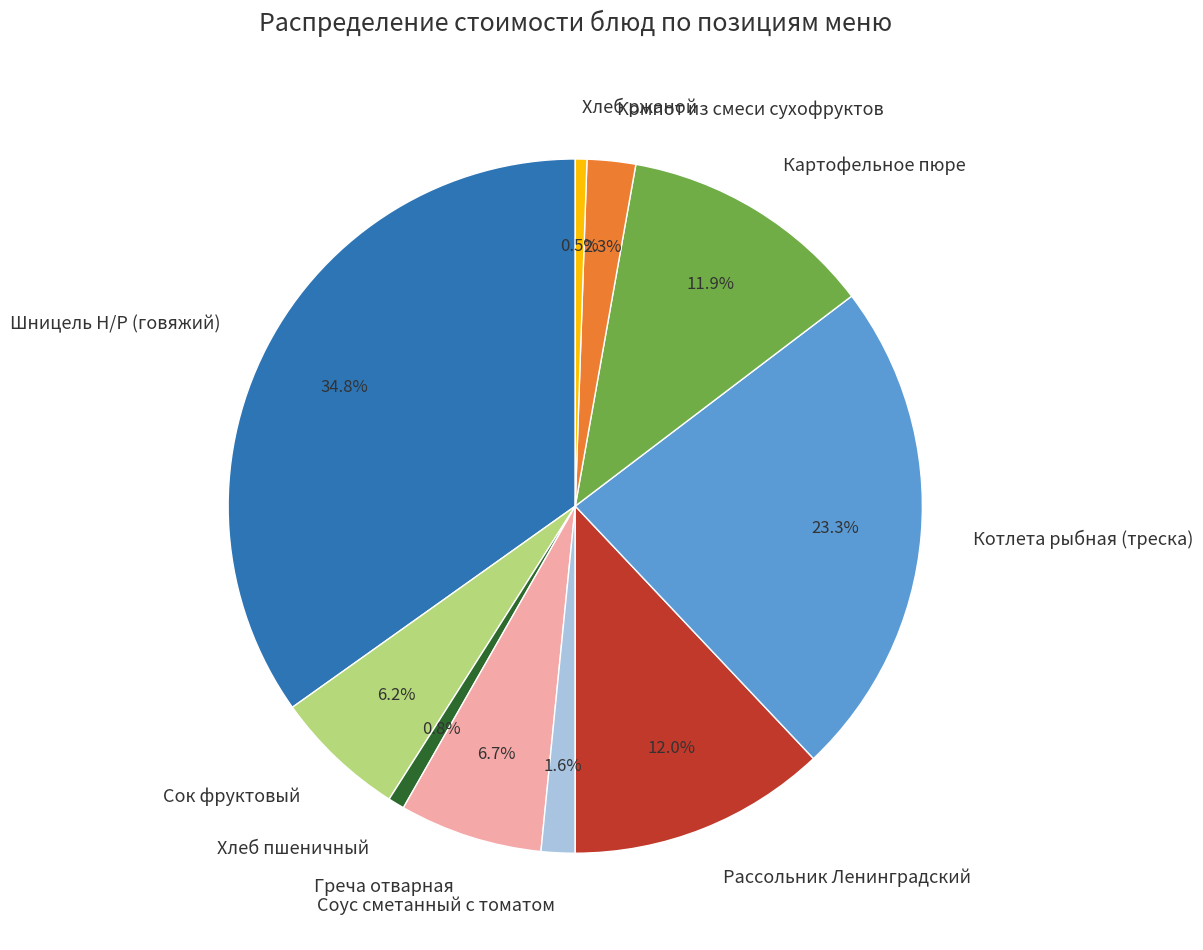

Count the number of slices in the pie.

10